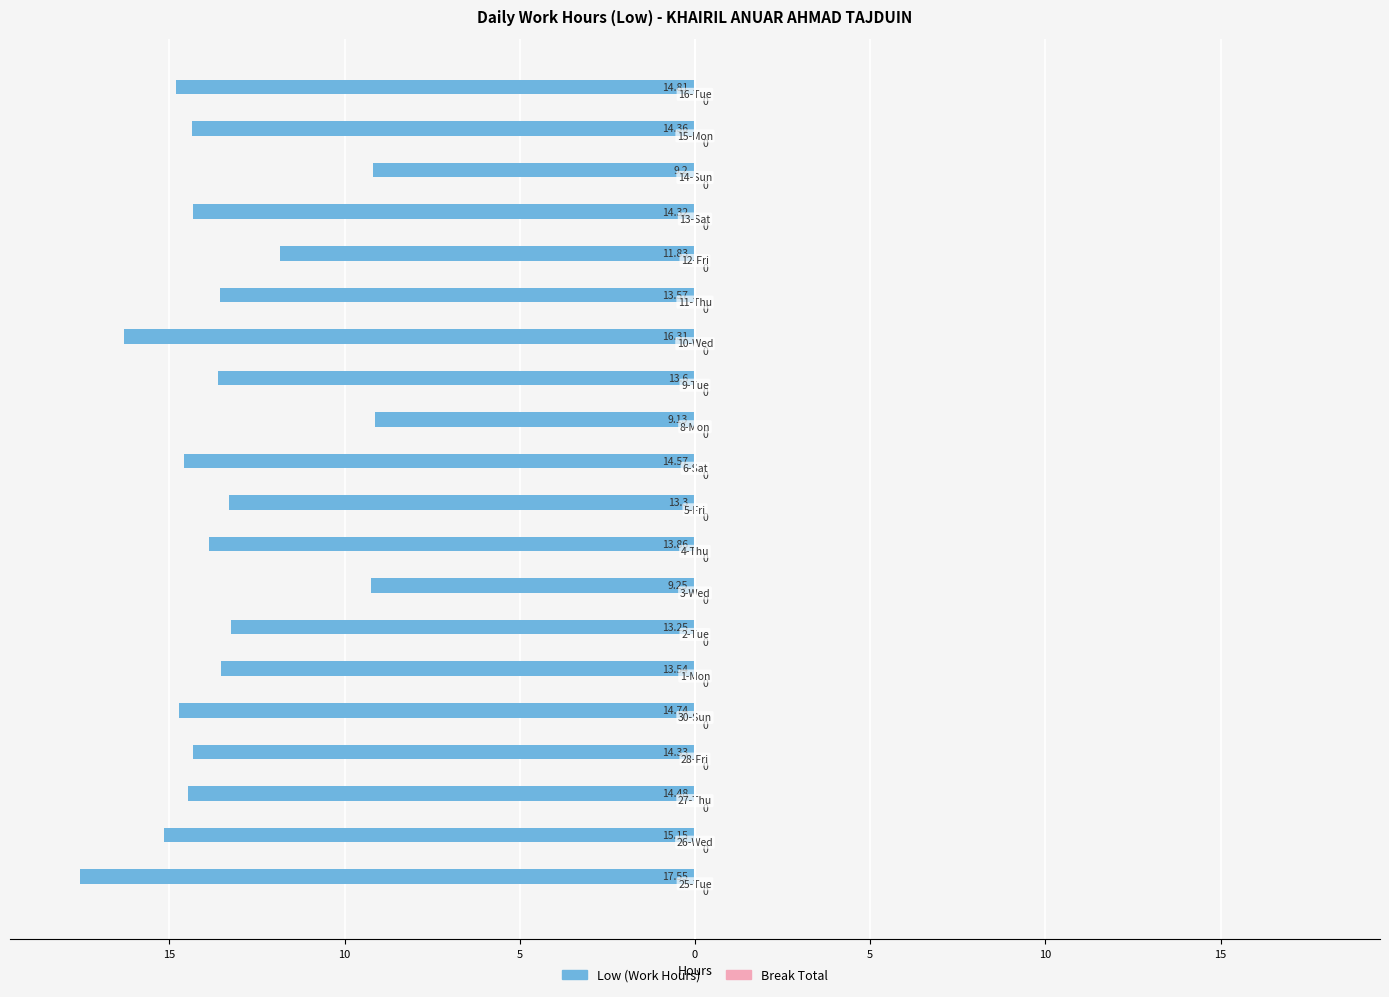

Does the chart contain stacked bars?

No